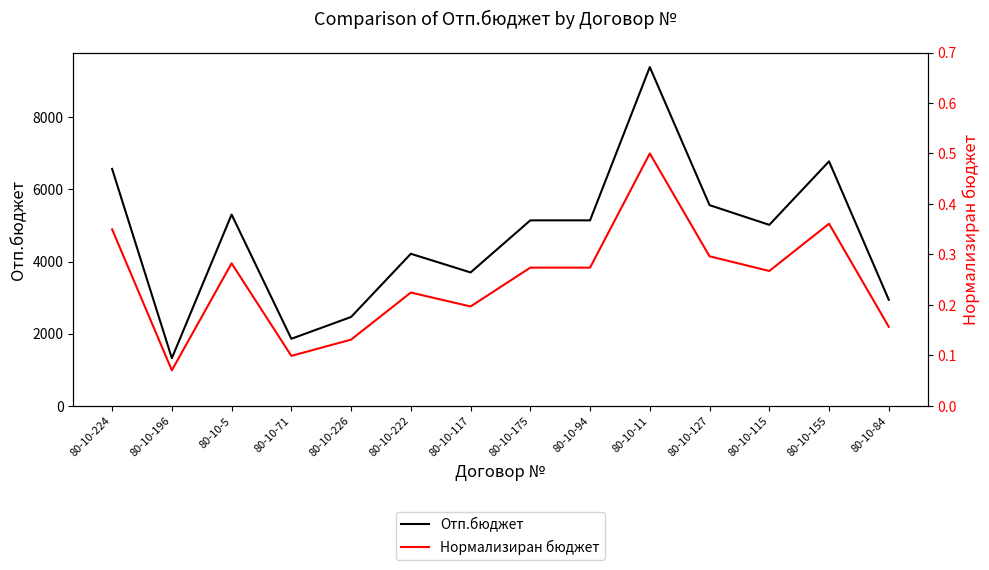

Which series has the widest spread of values?

Отп.бюджет